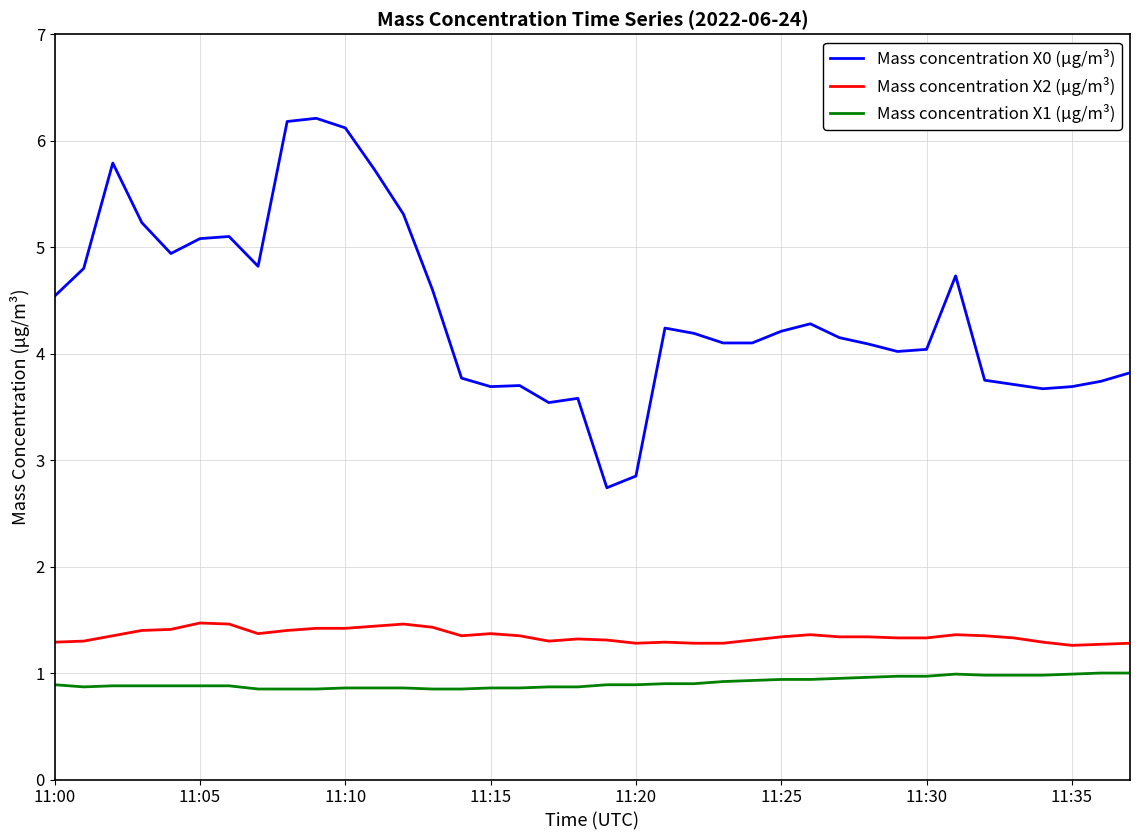

True or false: Mass concentration X0 (μg/m³) and Mass concentration X1 (μg/m³) cross at least once.

False